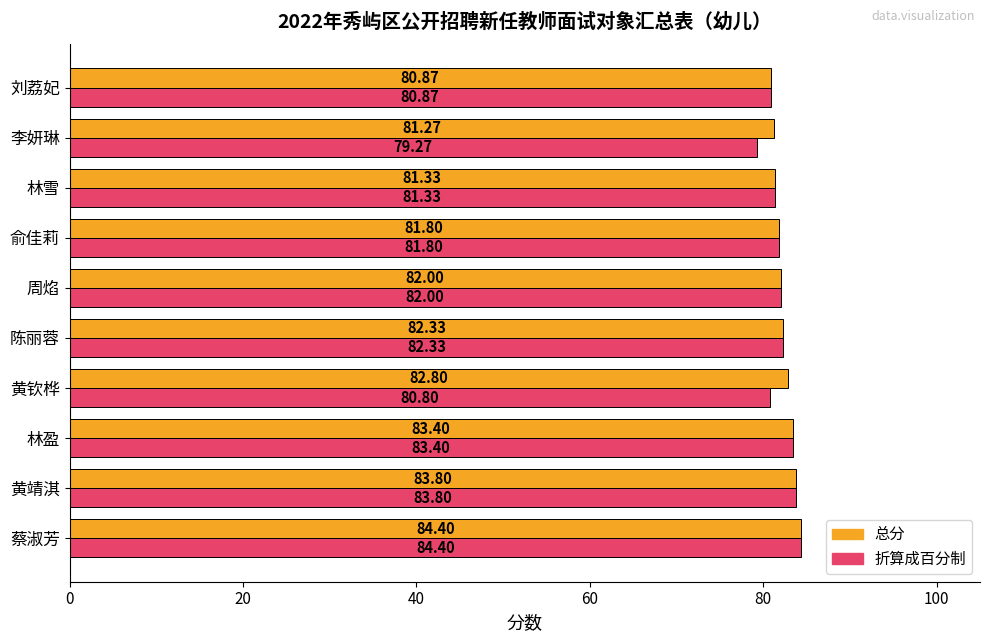

At which category is the sum across all series the highest?

蔡淑芳